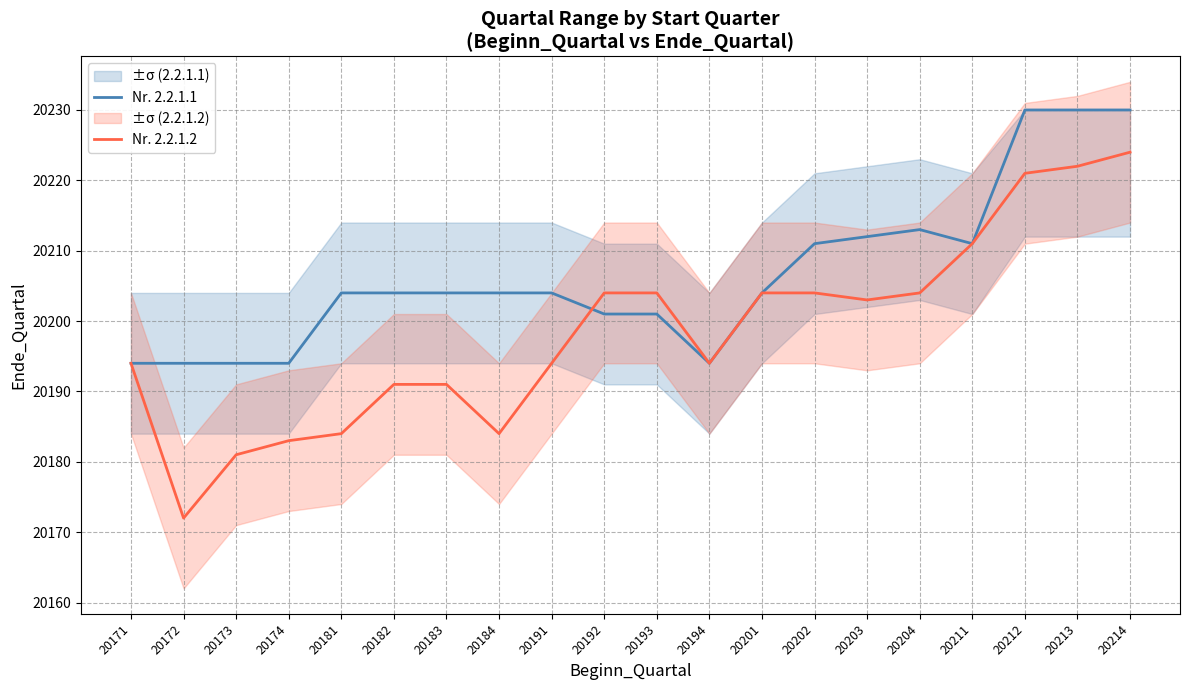

Which has a higher value, 20171 or 20211?

20211